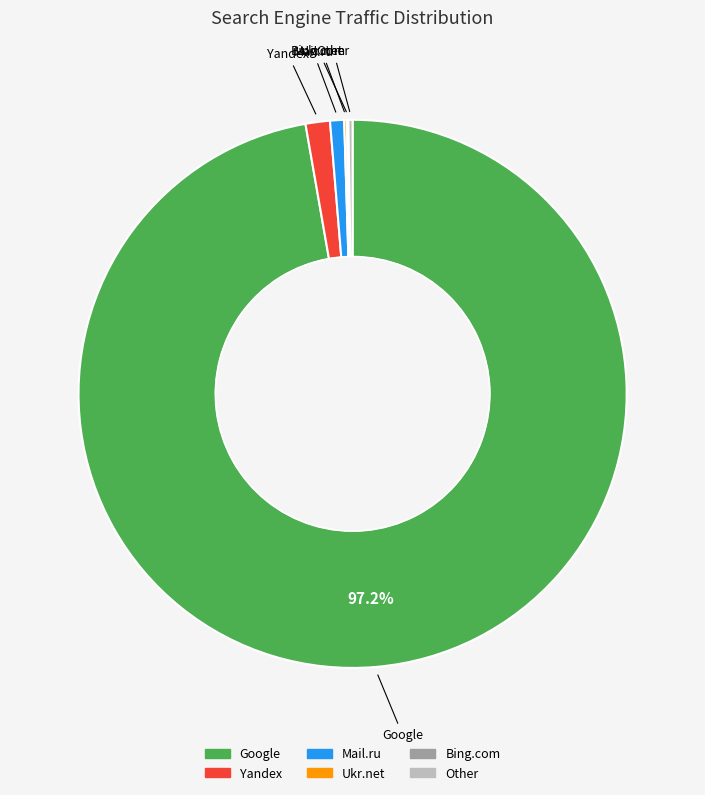

True or false: Yandex accounts for 12% of the total.

False